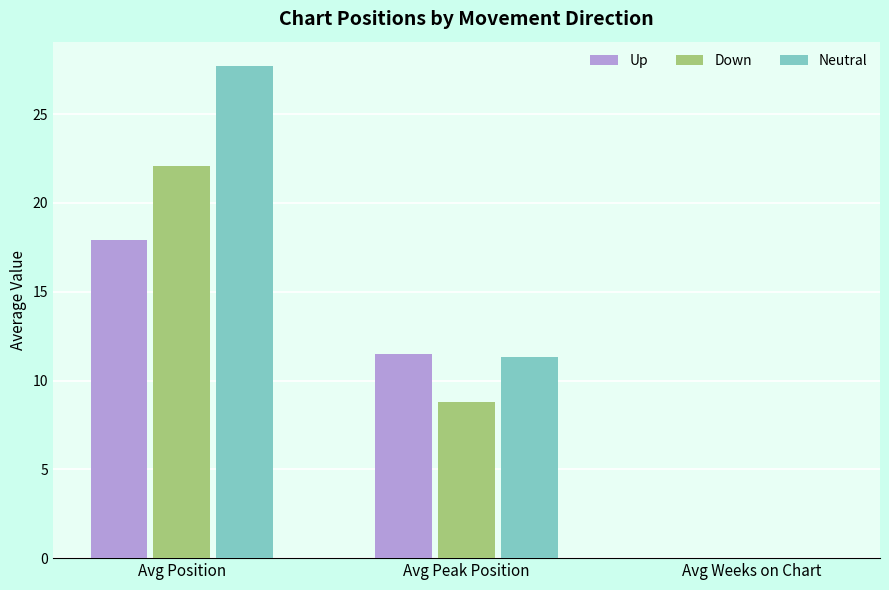

What is the sum of the Up values at Avg Peak Position and Avg Position?

29.4